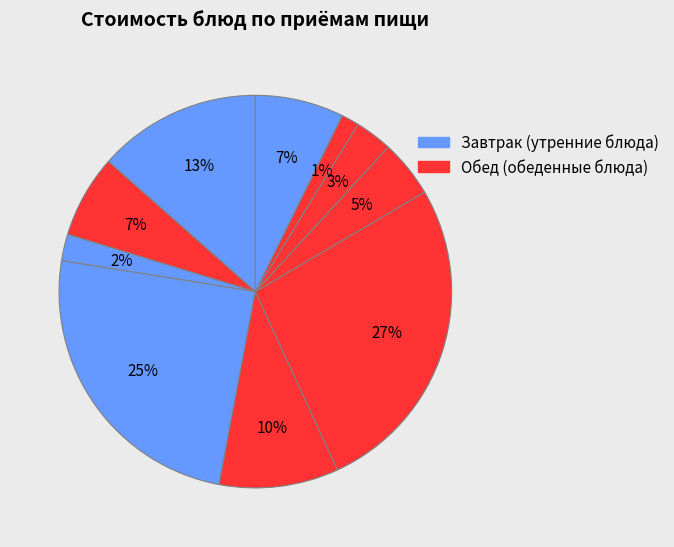

How many segments does this pie chart have?

10